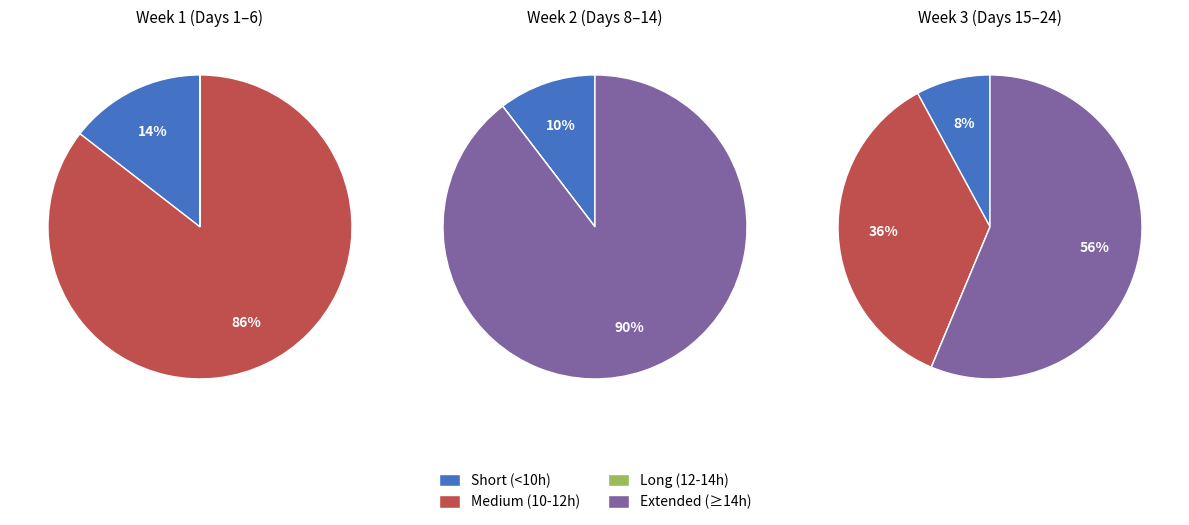

The Day 14 slice represents 1% of the pie. True or false?

False